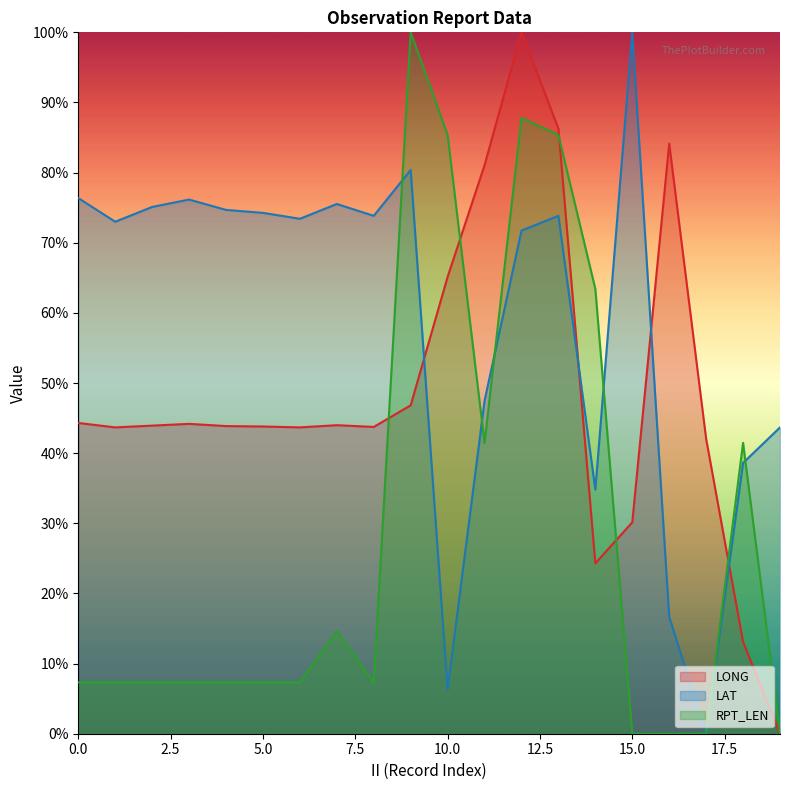

How many values in the LONG series are below 43?

5